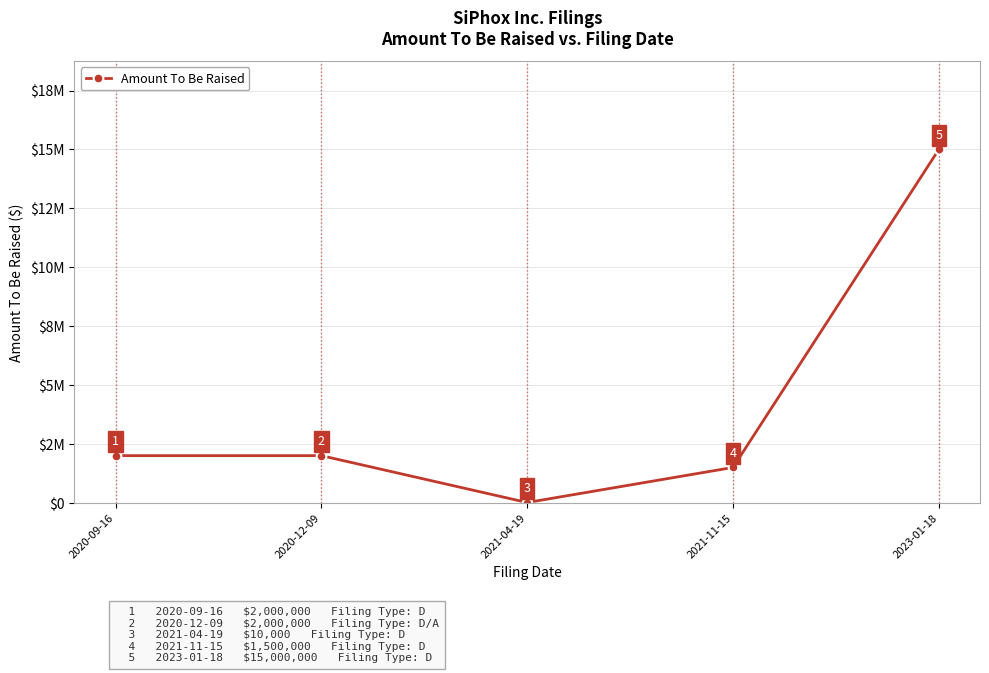

Is this an area chart (filled region under the line)?

No